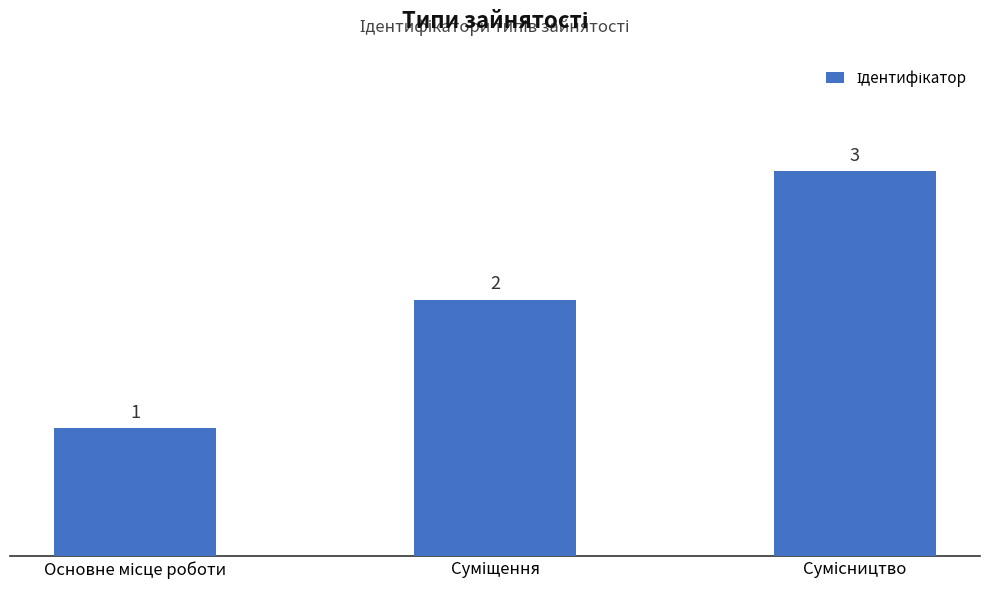

What is the sum of all values?

6